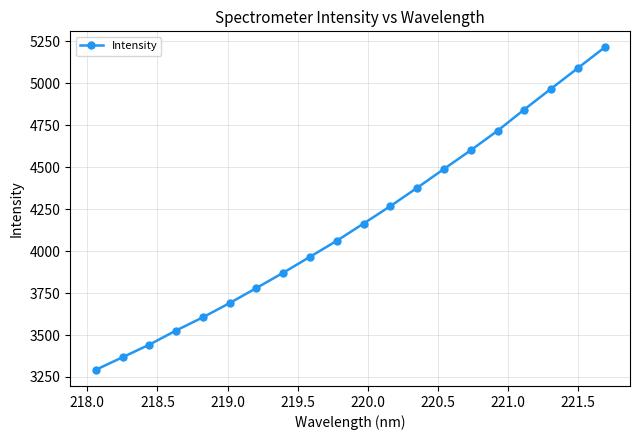

What is the difference between the maximum and minimum values?

1921.4